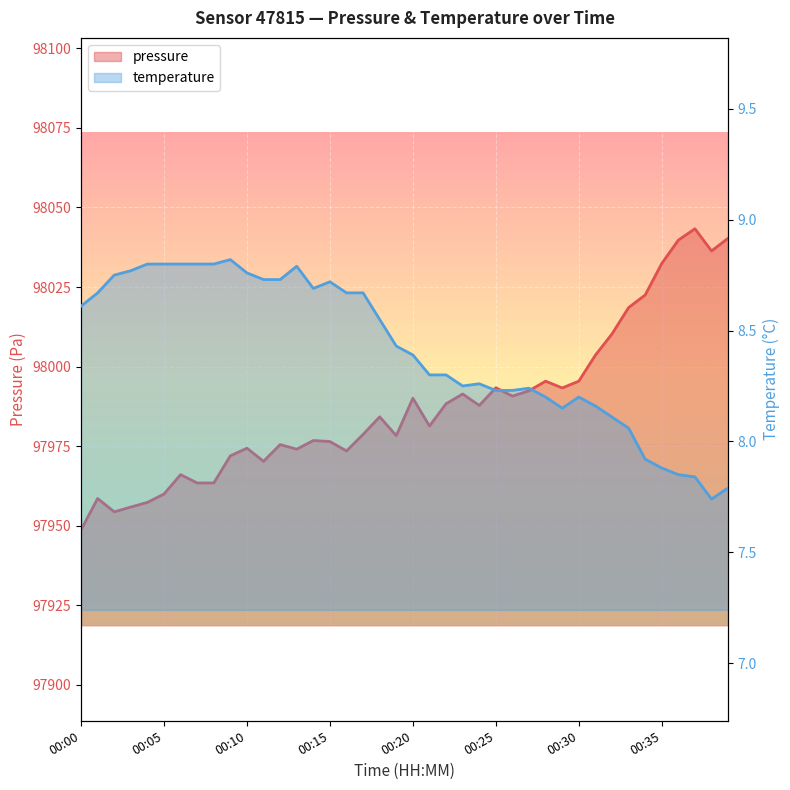

Between 00:31 and 00:37, which series saw the biggest shift?

pressure